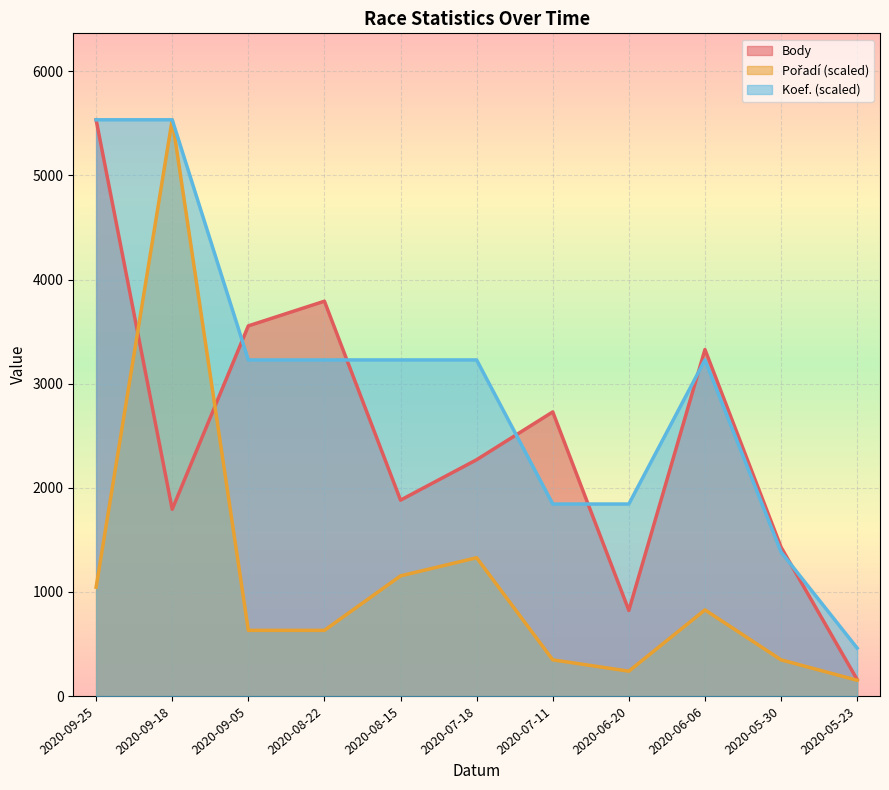

Is it true that Koef. equals 3228.2 at 2020-08-22?

True